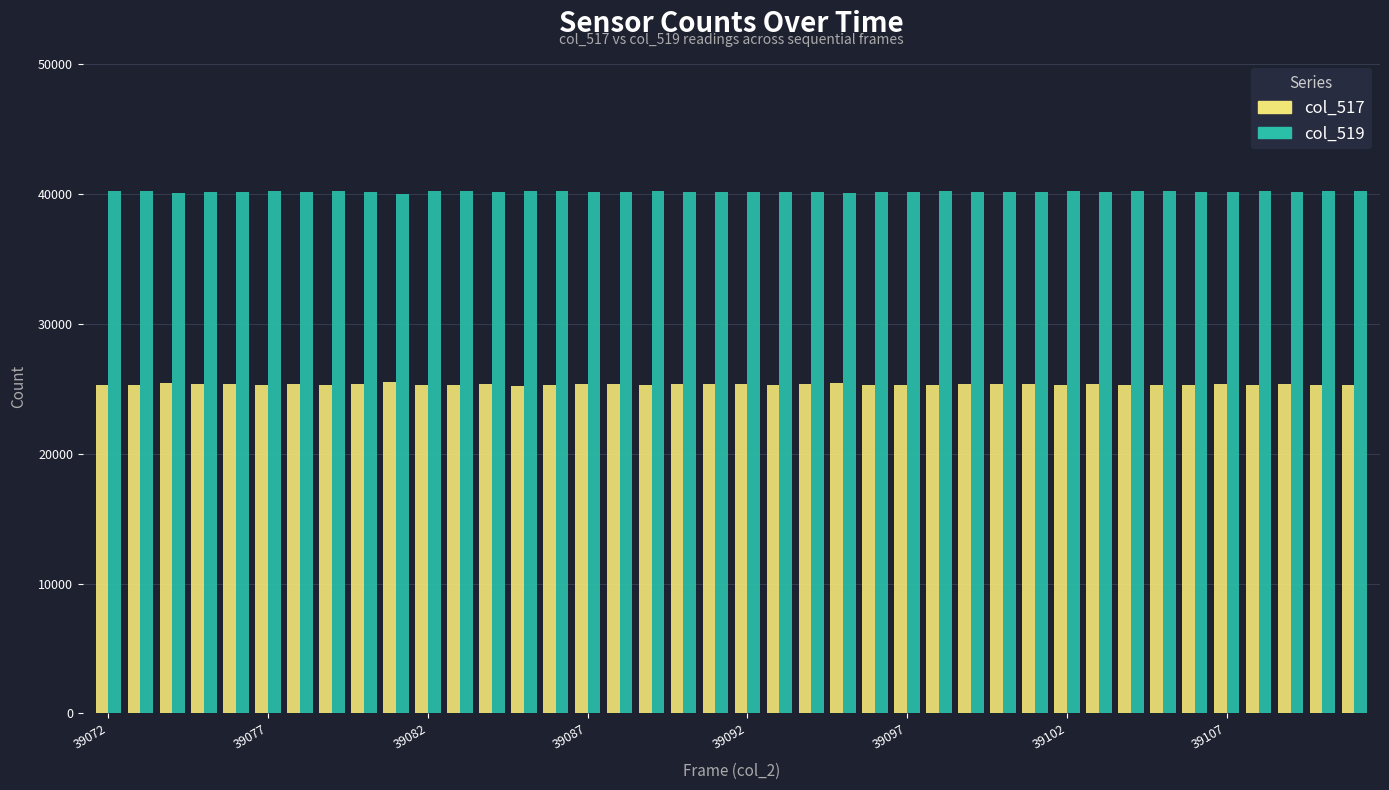

At how many categories does at least one series exceed 26298?

40